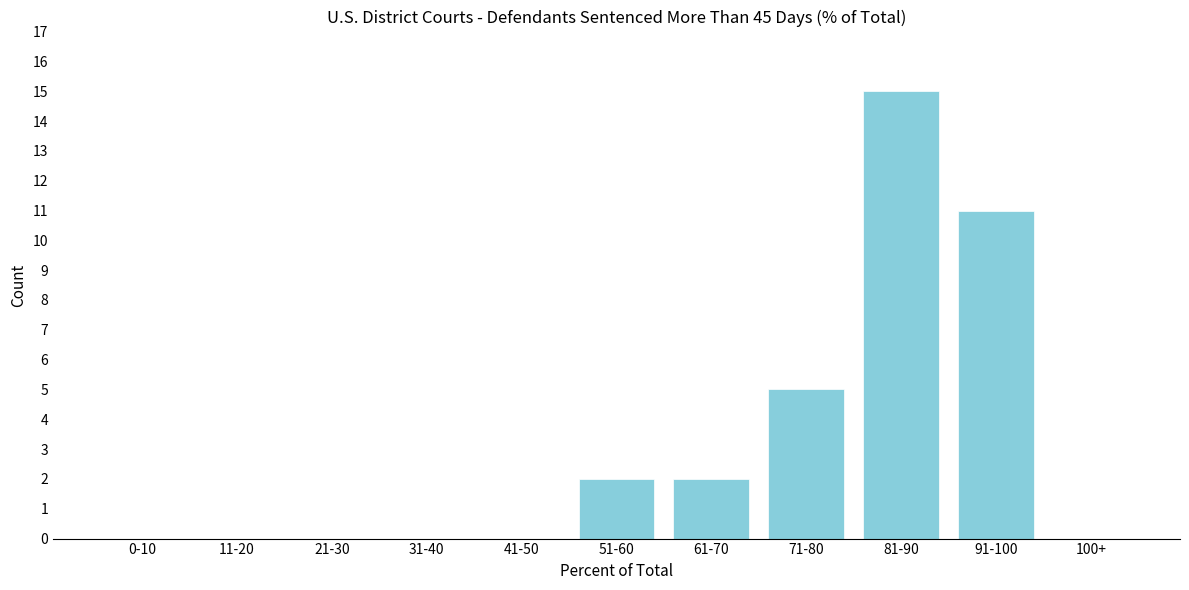

Reading left to right, extract all data points from this chart.

0-10=0	11-20=0	21-30=0	31-40=0	41-50=0	51-60=2	61-70=2	71-80=5	81-90=15	91-100=11	100+=0